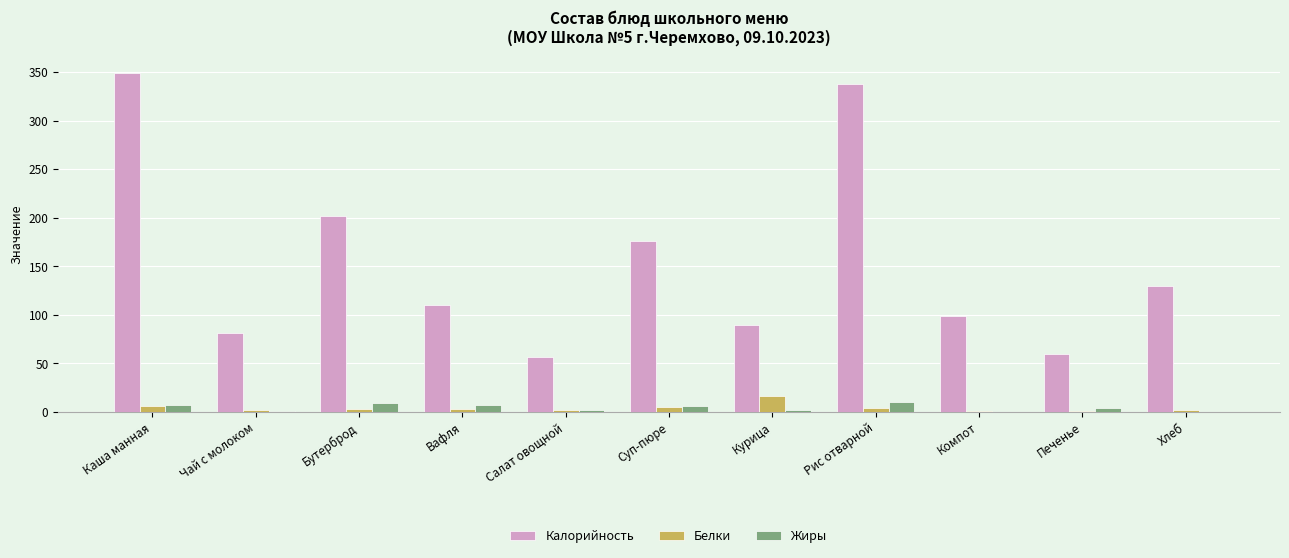

How many categories are shown in the chart?

11